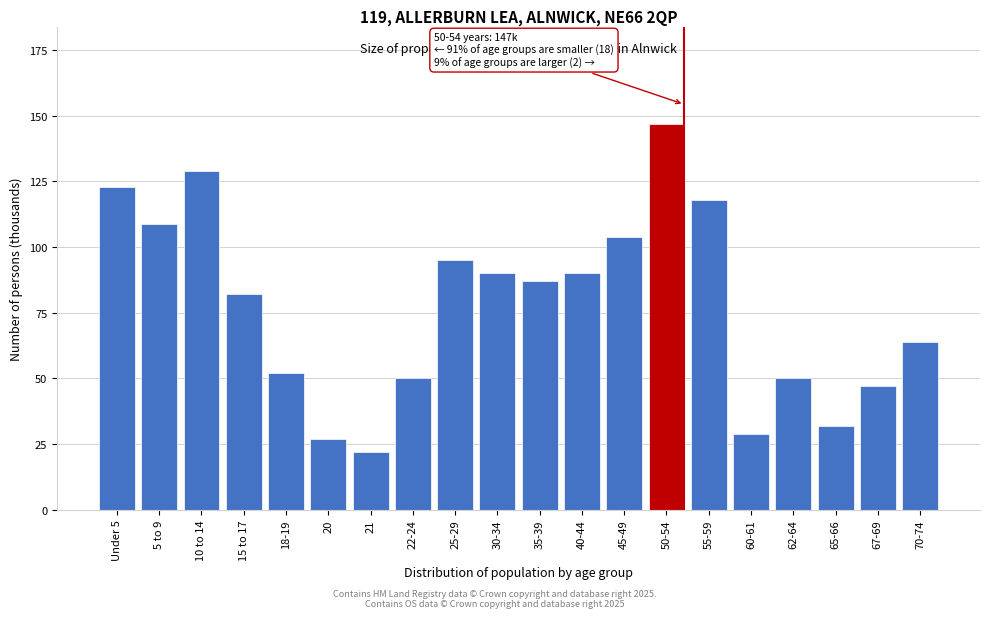

Reading left to right, transcribe all the data shown in this chart.

Under 5=123	5 to 9=109	10 to 14=129	15 to 17=82	18-19=52	20=27	21=22	22-24=50	25-29=95	30-34=90	35-39=87	40-44=90	45-49=104	50-54=147	55-59=118	60-61=29	62-64=50	65-66=32	67-69=47	70-74=64